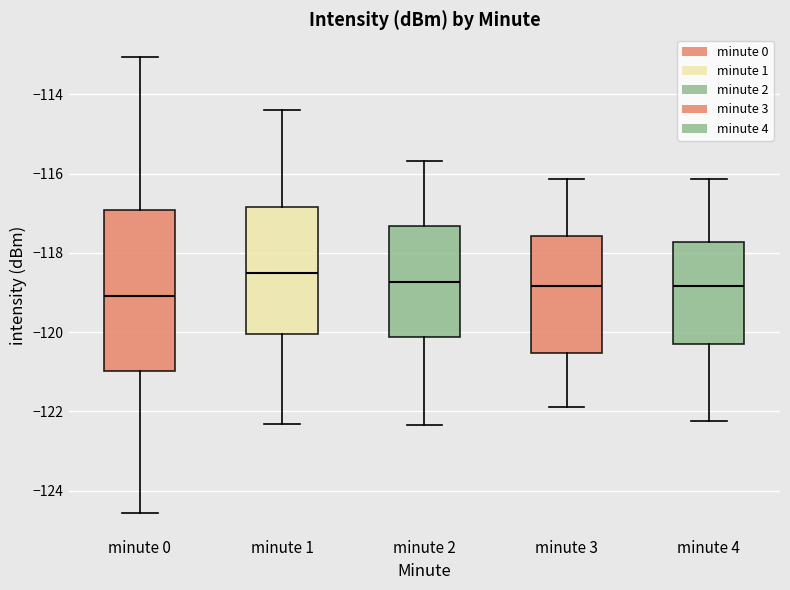

Reading left to right, read every box against the y-axis: the position of its median line, the range the box covers, and the ends of its whiskers. The values are not printed on the chart, so give them approximately, as read against the axis.

minute 0: median -119.0, box -121.0 to -117.0, whiskers -124.6 to -113.0
minute 1: median -118.6, box -120.0 to -116.8, whiskers -122.4 to -114.4
minute 2: median -118.8, box -120.2 to -117.4, whiskers -122.4 to -115.6
minute 3: median -118.8, box -120.6 to -117.6, whiskers -122.0 to -116.2
minute 4: median -118.8, box -120.2 to -117.8, whiskers -122.2 to -116.2